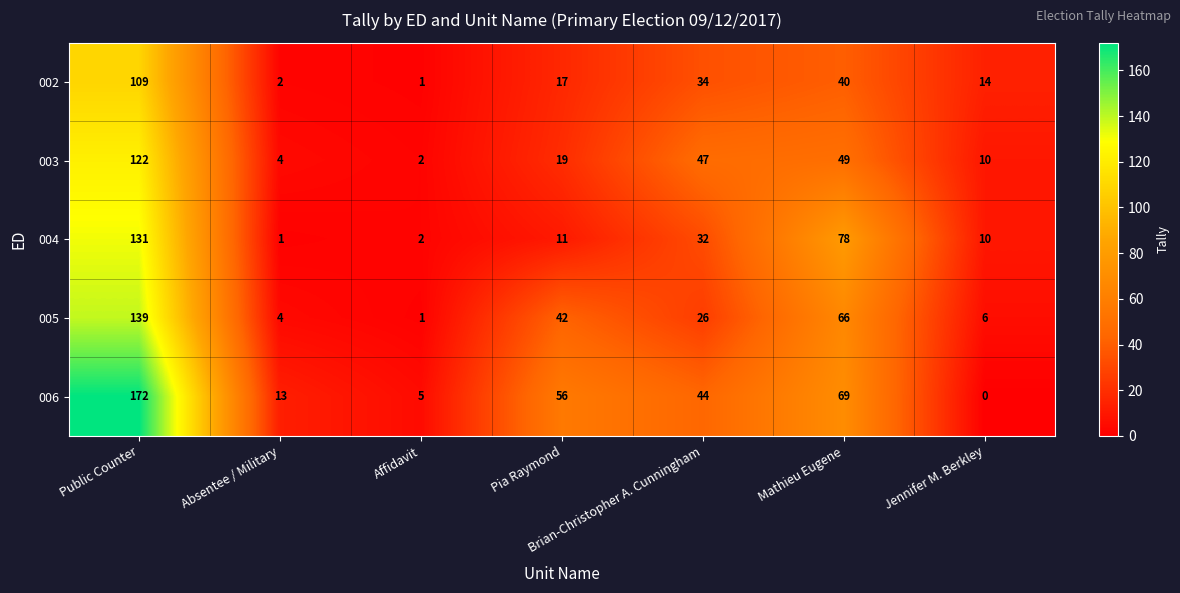

What is the difference between the maximum and minimum values in the 005 series?

138